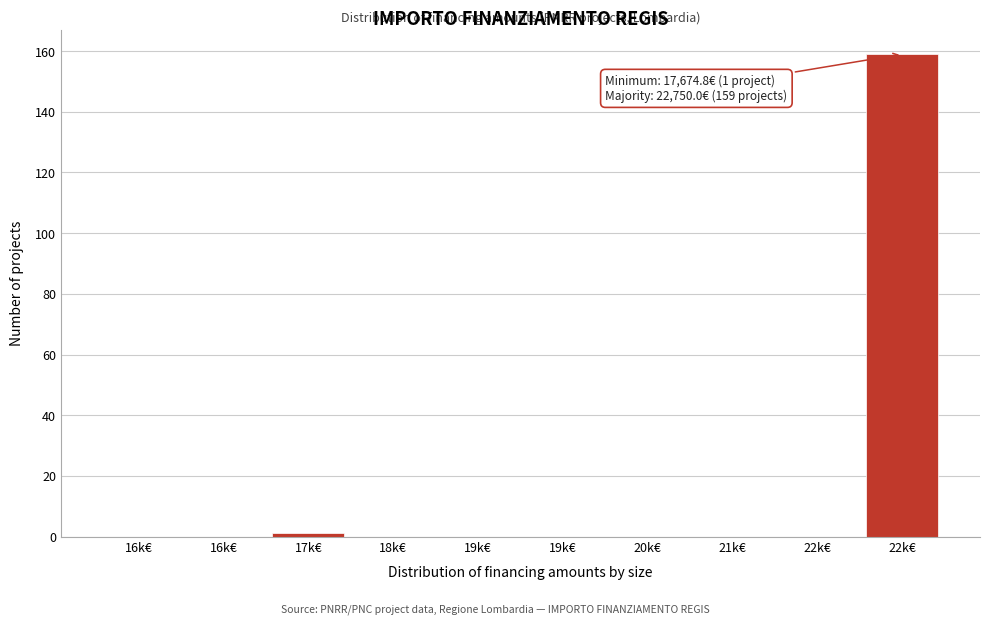

How many data points does each series have?

10